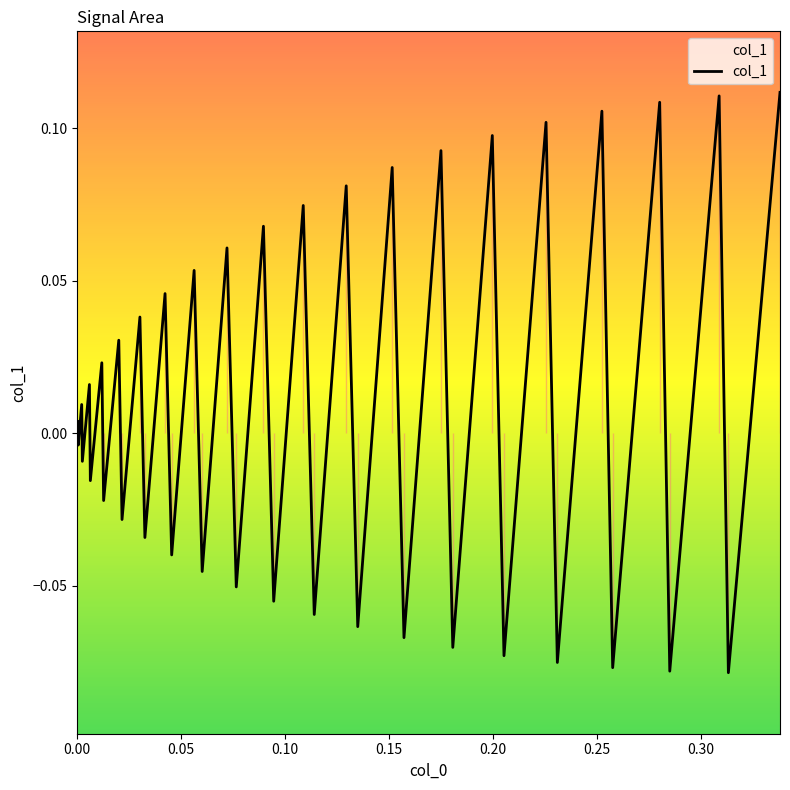

Is it true that the value at 0.10 is -0.0?

True